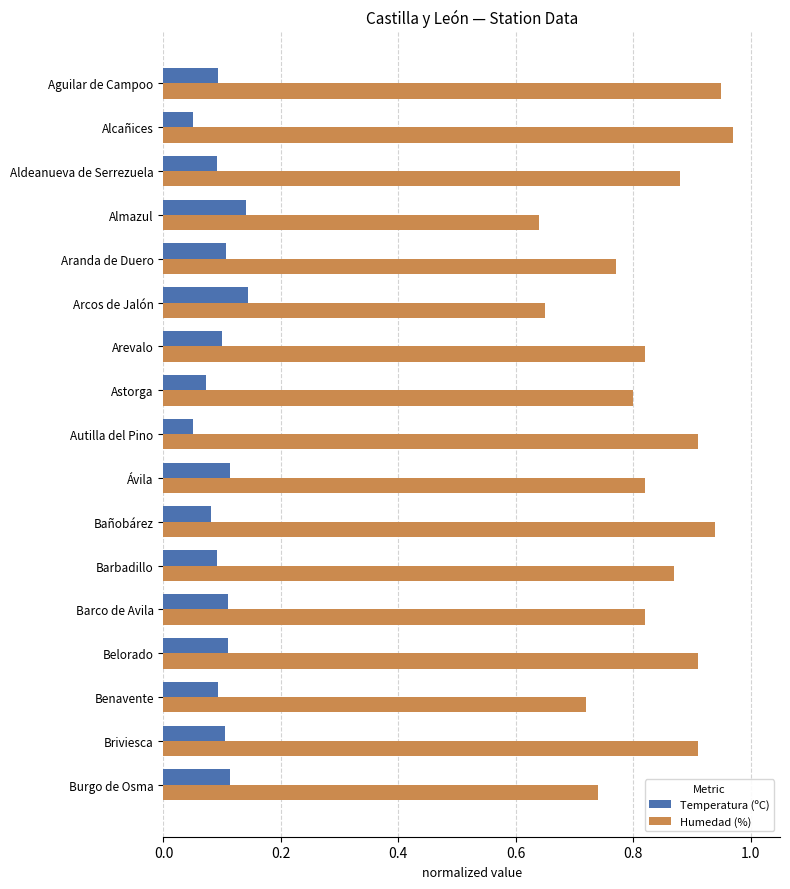

Count the Temperatura (ºC) values in the range 0 to 1.

17